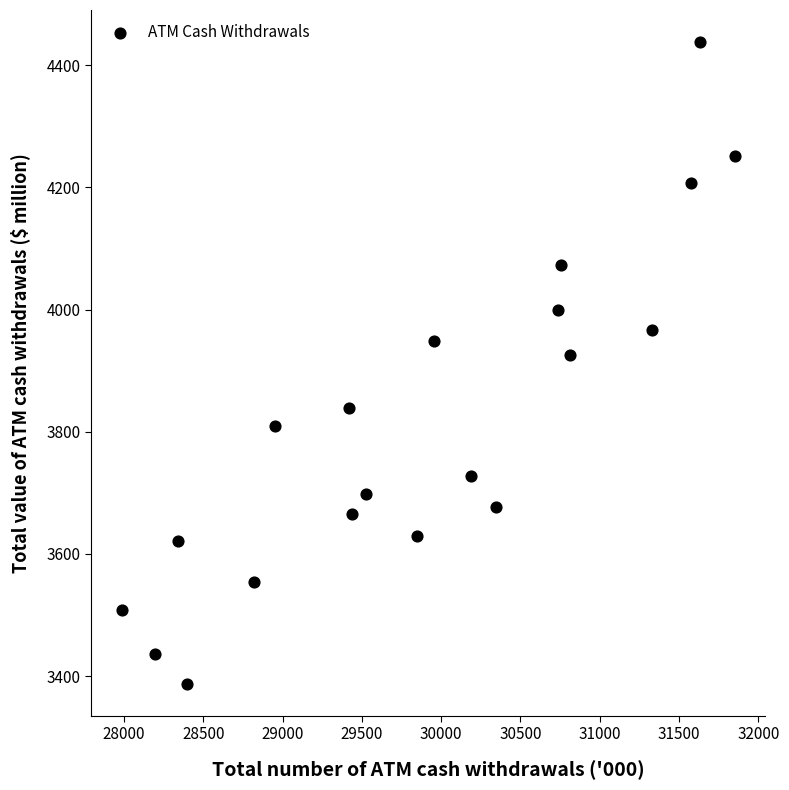

What Y value in the scatter plot is closest to 3912?

3926.1